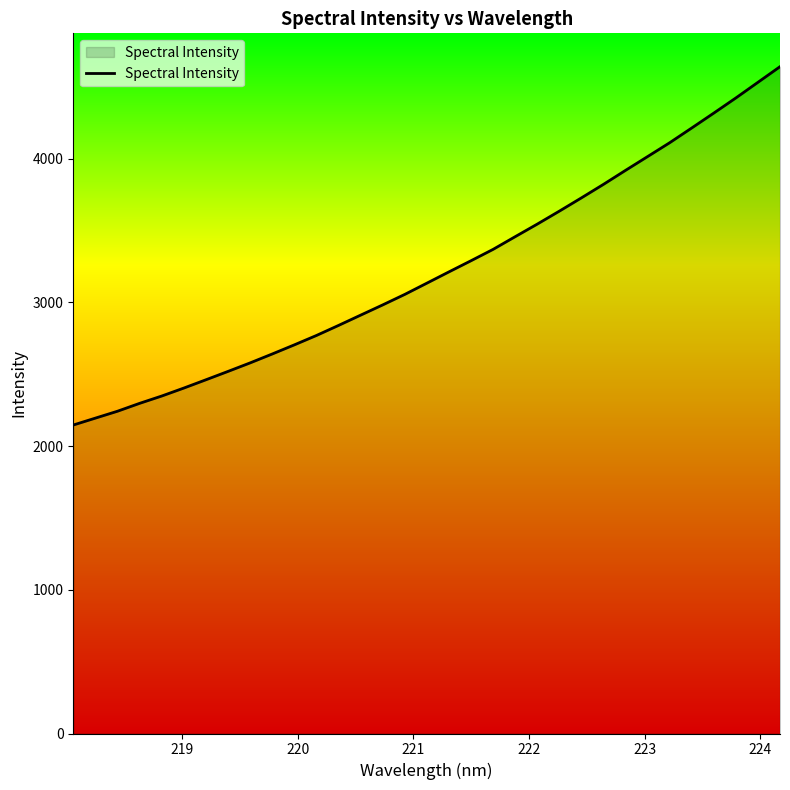

What is the smallest value displayed?

2146.0